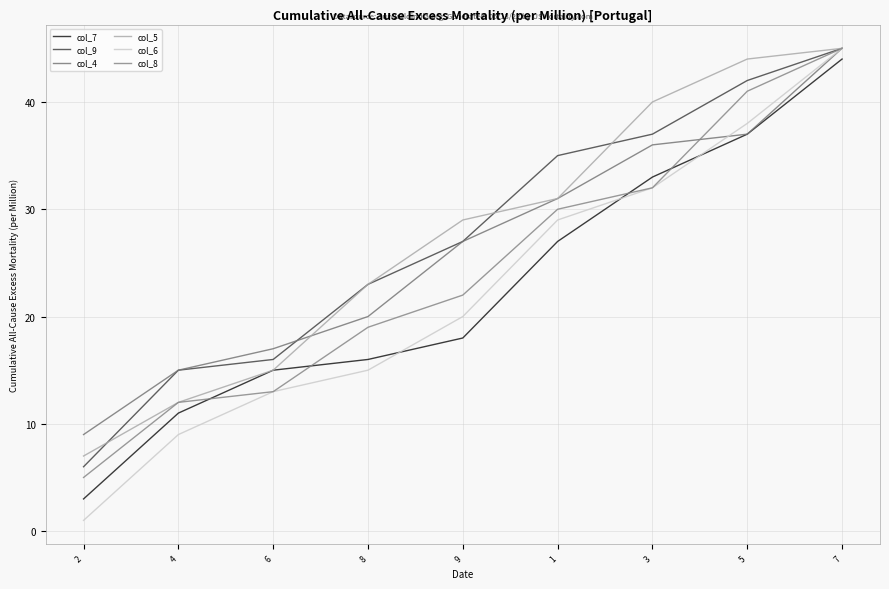

What position from the right is 5?

2